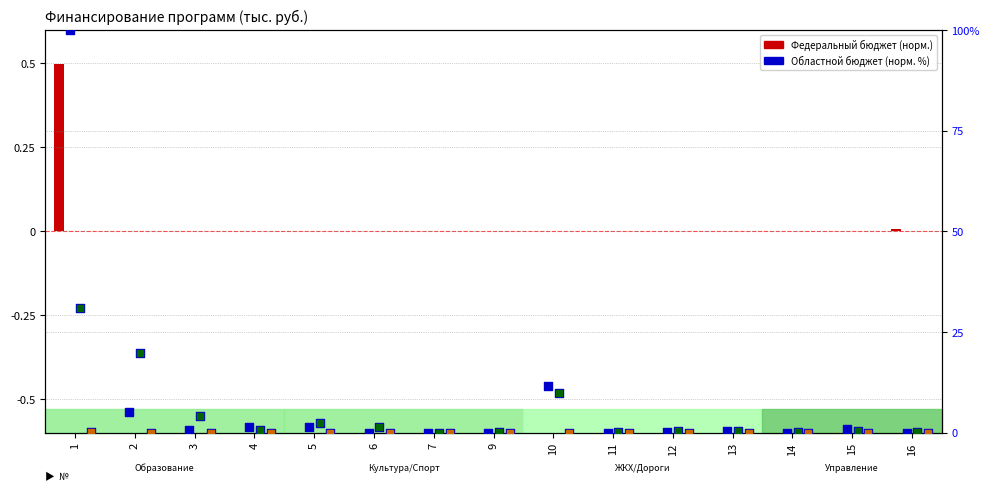

Which series has the largest total across all categories?

Областной бюджет (профинансировано)